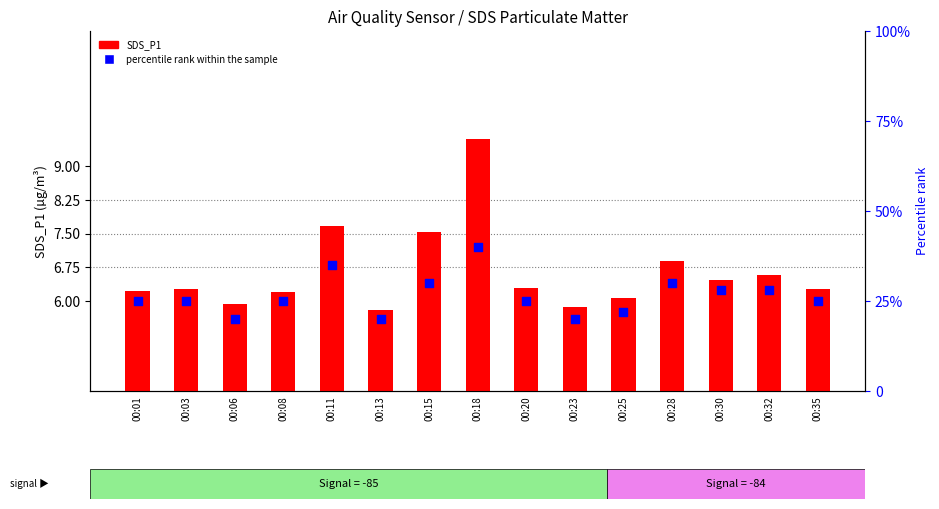

What is the total value across all series at 00:06?

25.9